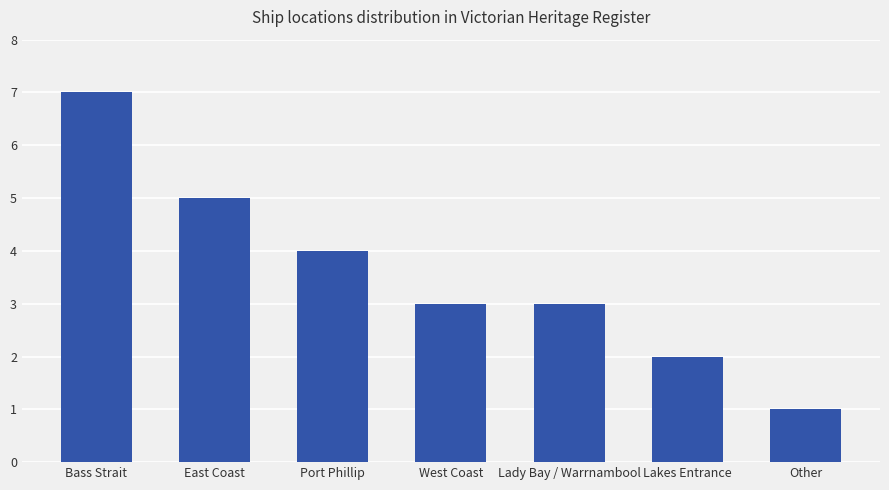

What position from the left is Lakes Entrance?

6